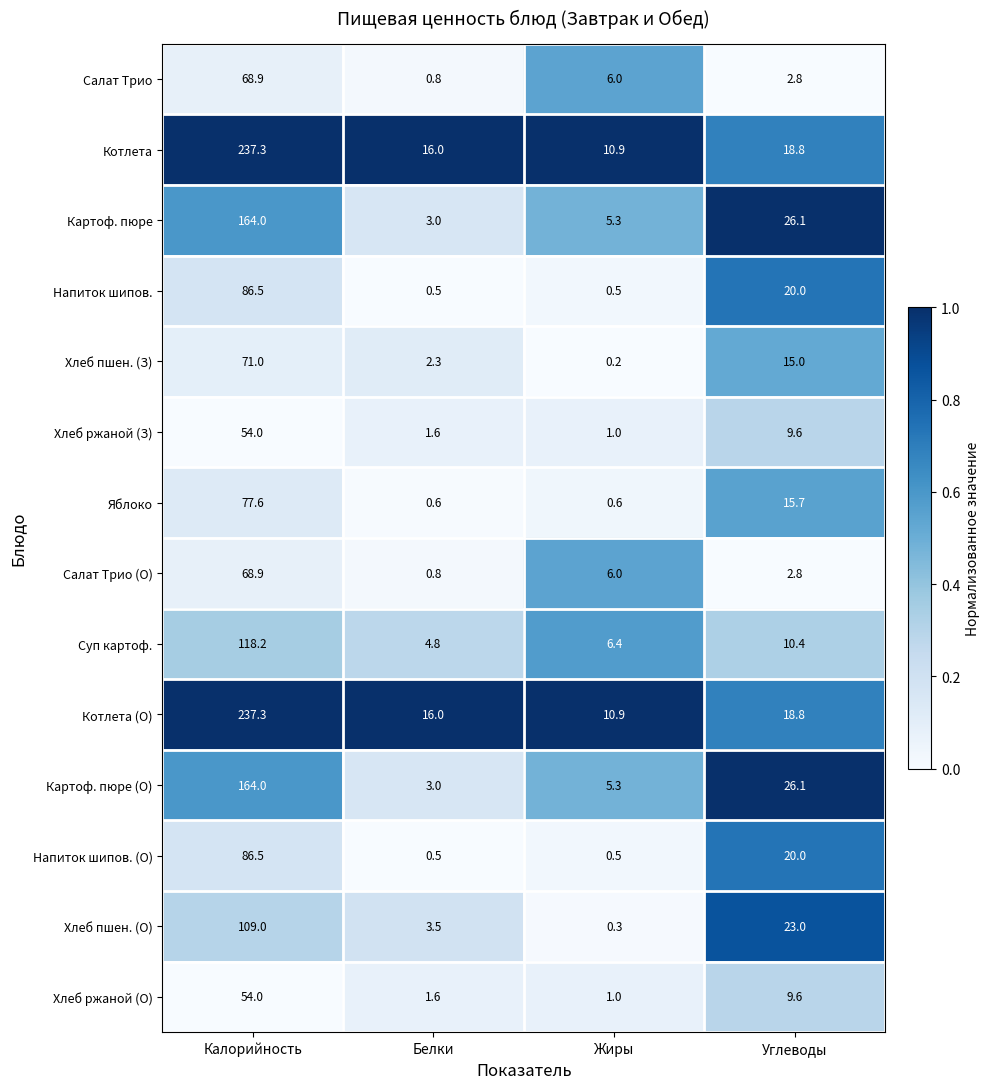

What is the difference between the highest and lowest values at Жиры?

10.7